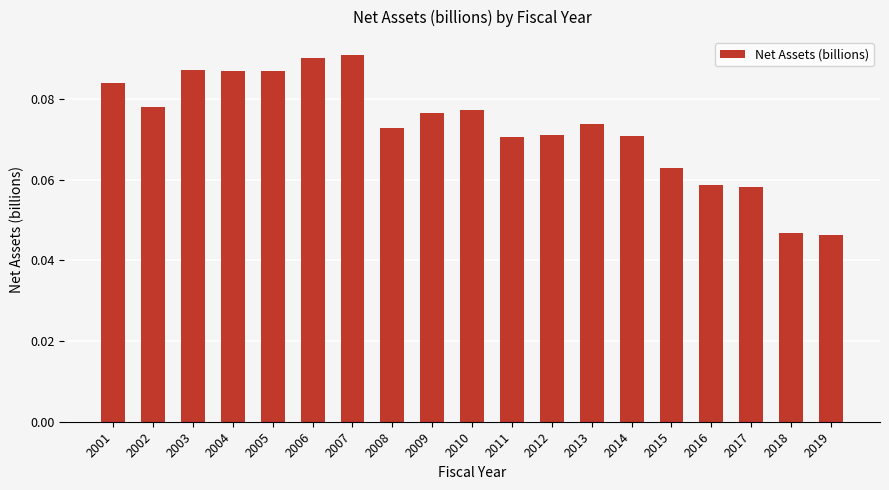

True or false: the data shows 0.0 at 2015.

False